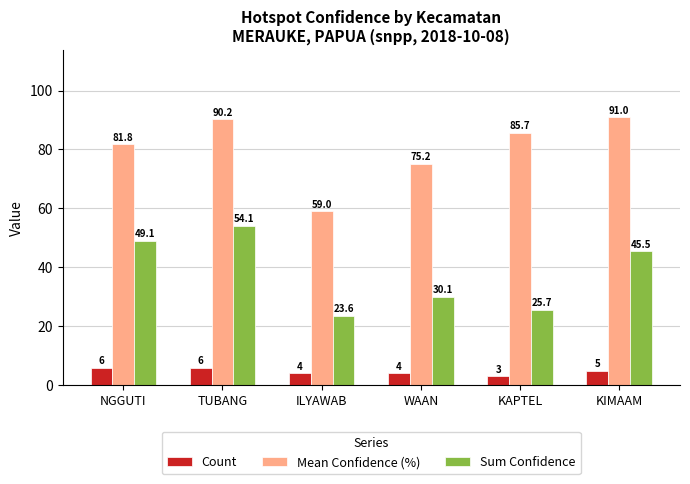

Which series changed the most between NGGUTI and KAPTEL?

Sum Confidence